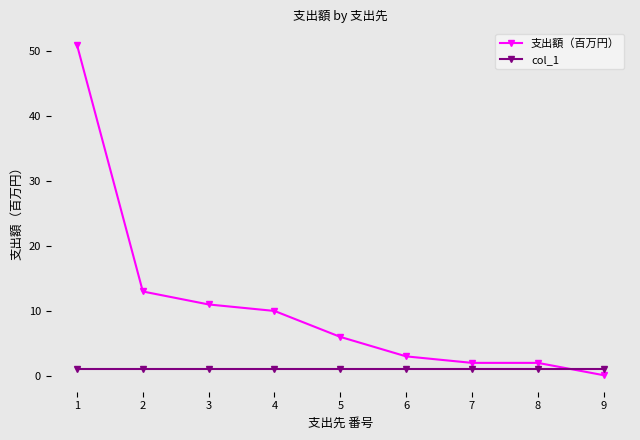

True or false: col_1 has a value of 1.0 at 4.

True